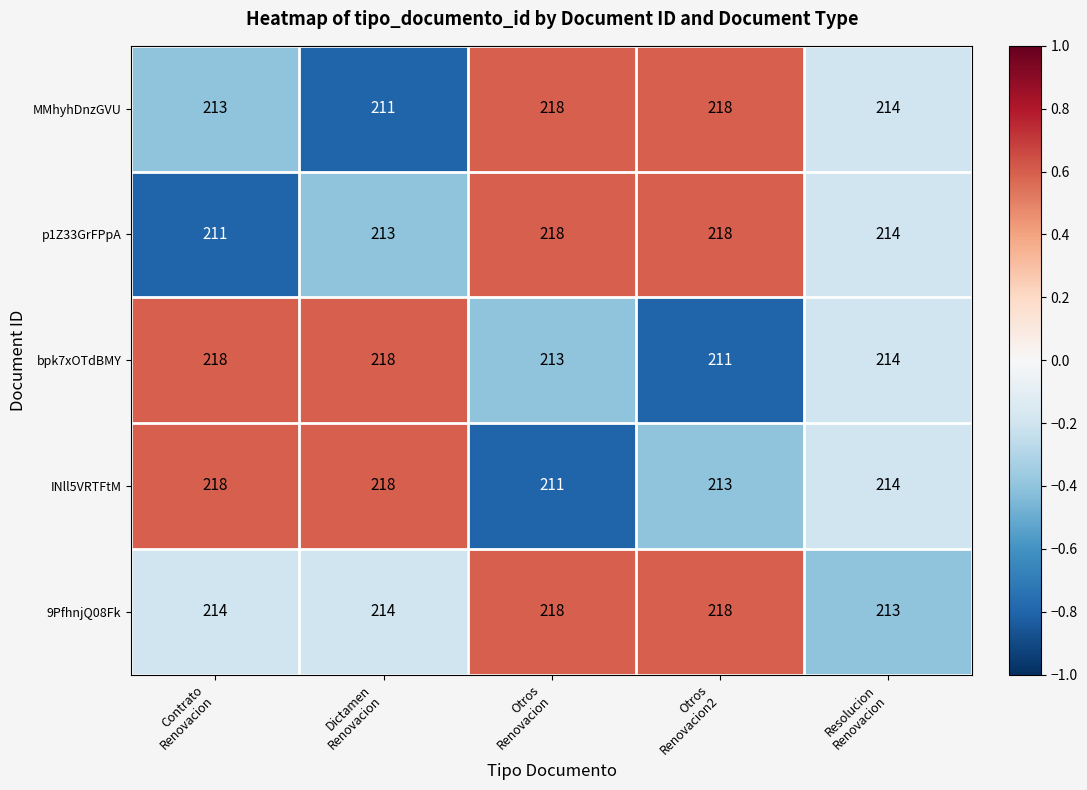

Which series has the largest total across all categories?

9PfhnjQ08Fk